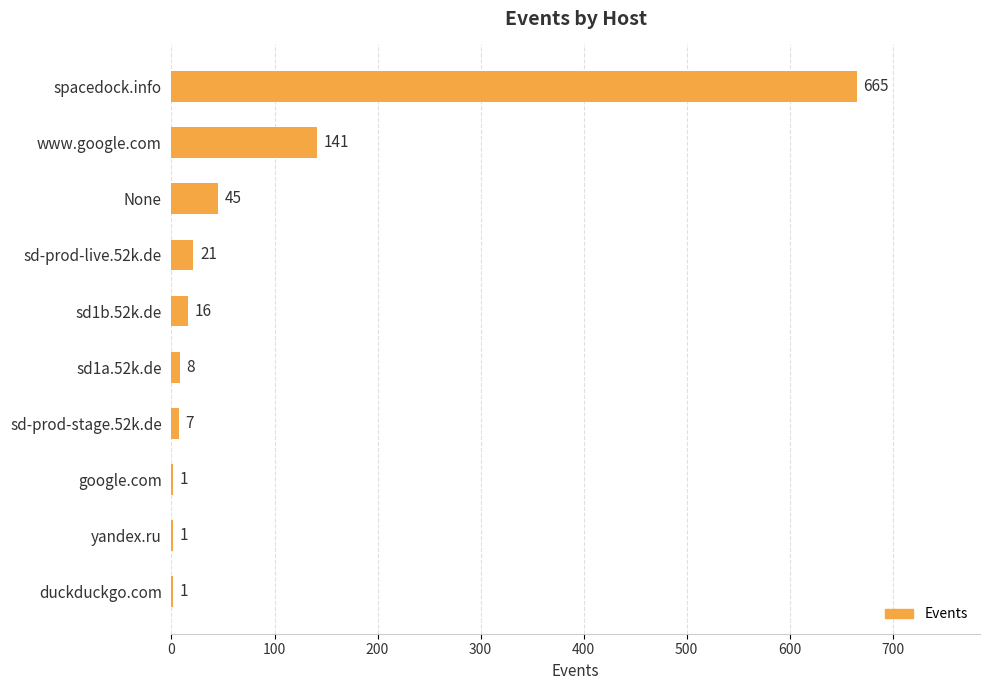

At which category does the chart reach its peak across all series?

spacedock.info